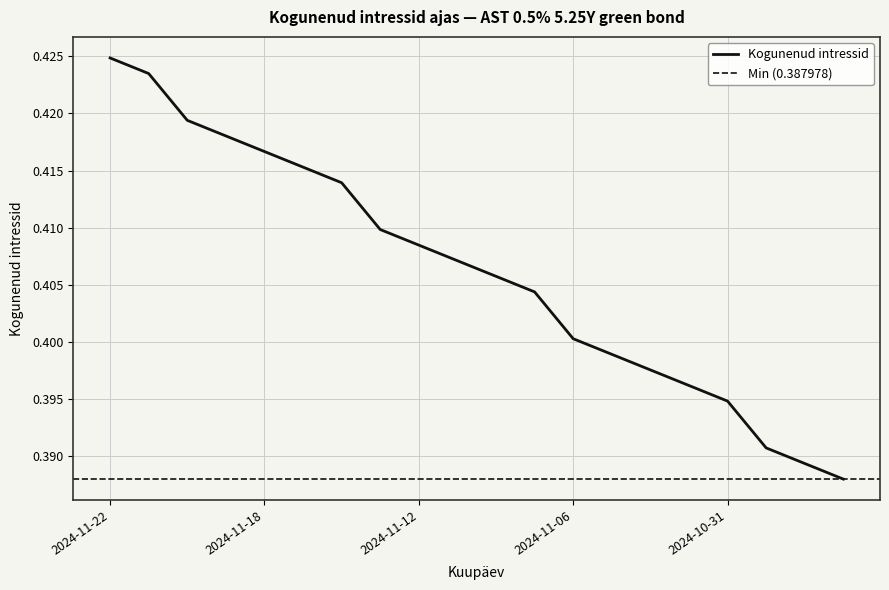

What is the label of the 13th point from the right?

2024-11-13